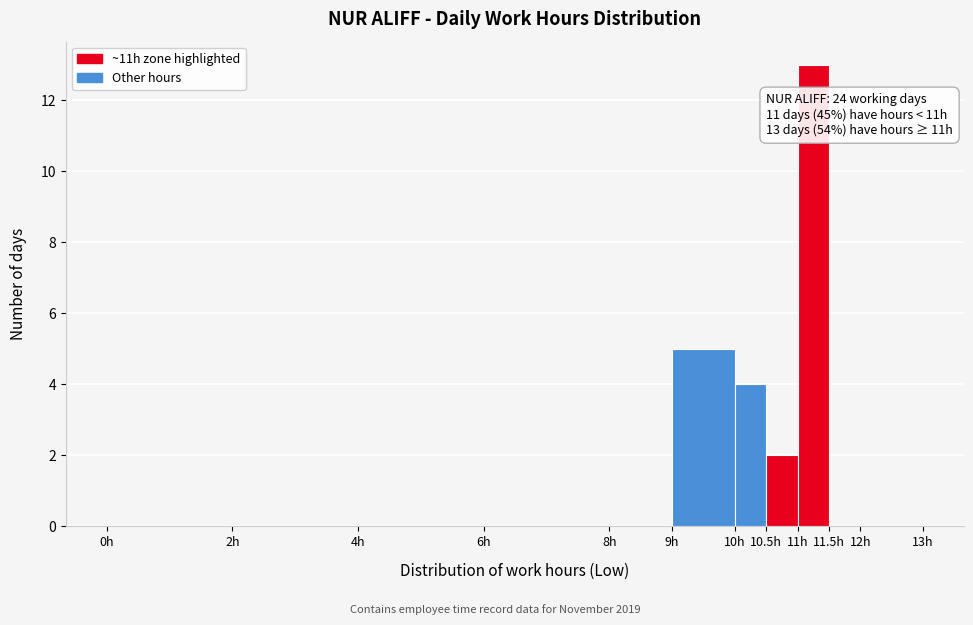

Over which range of the x-axis is the bar tallest?

11.0 to 11.5